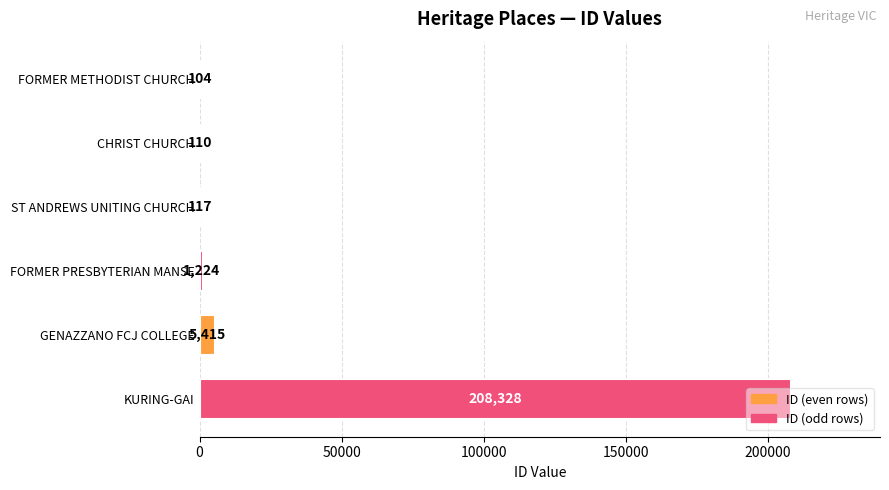

What is the change in value from ST ANDREWS UNITING CHURCH to KURING-GAI?

+208211